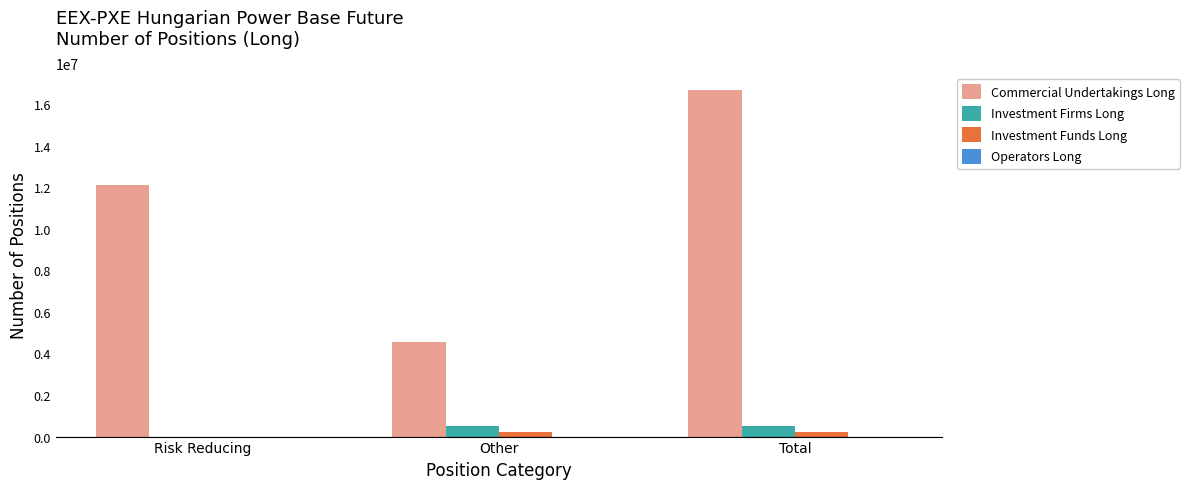

What is the maximum value for Commercial Undertakings Long?

16670925